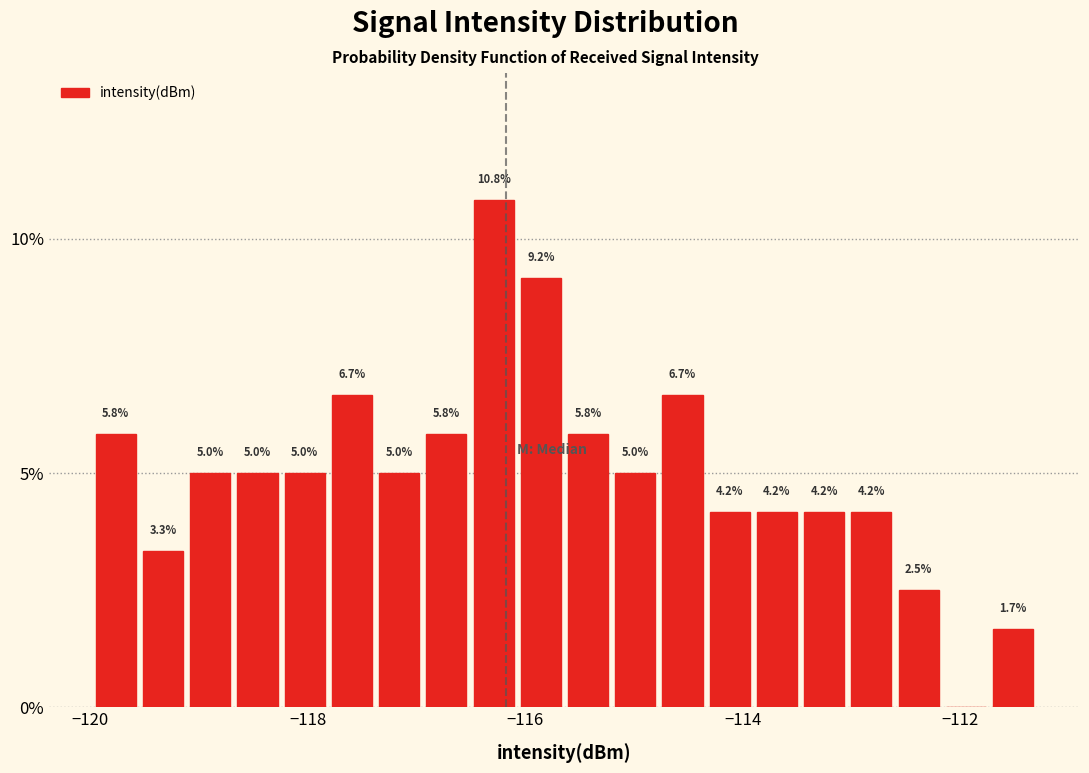

Read against the x-axis, roughly where is the centre of the tallest bar?

-116.2